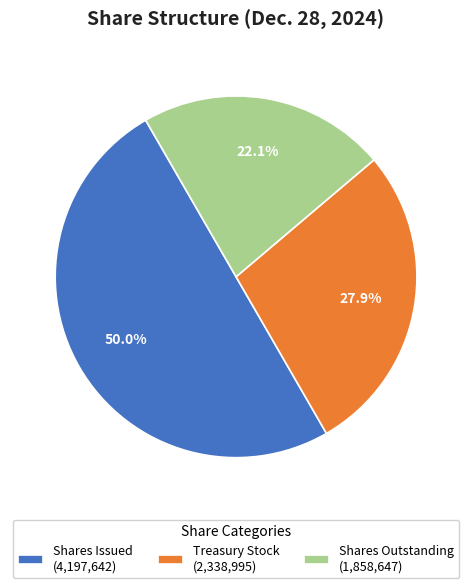

What is the largest slice in the pie chart?

Shares Issued (4,197,642)